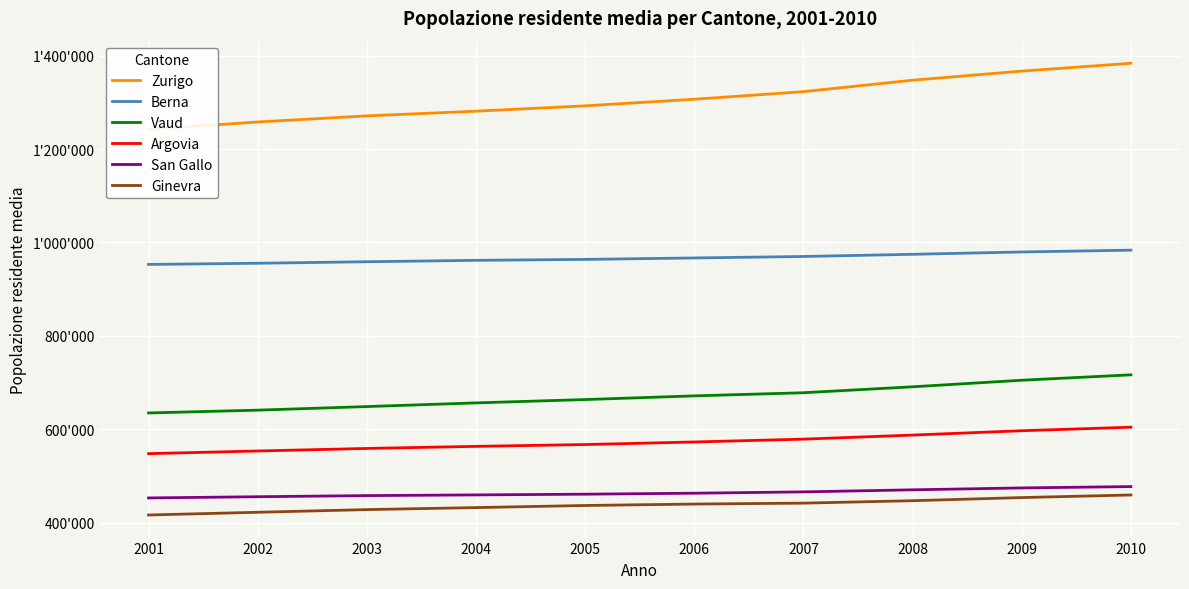

List the series in order of their peak value, lowest first.

Ginevra, San Gallo, Argovia, Vaud, Berna, Zurigo